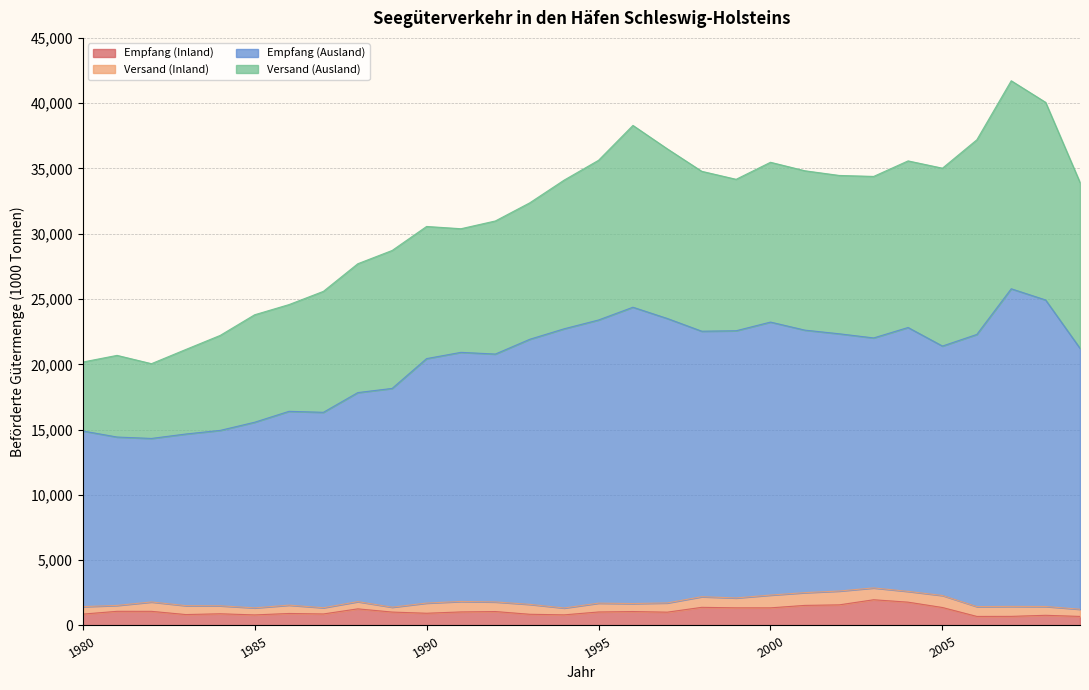

Does the chart have visible grid lines?

Yes